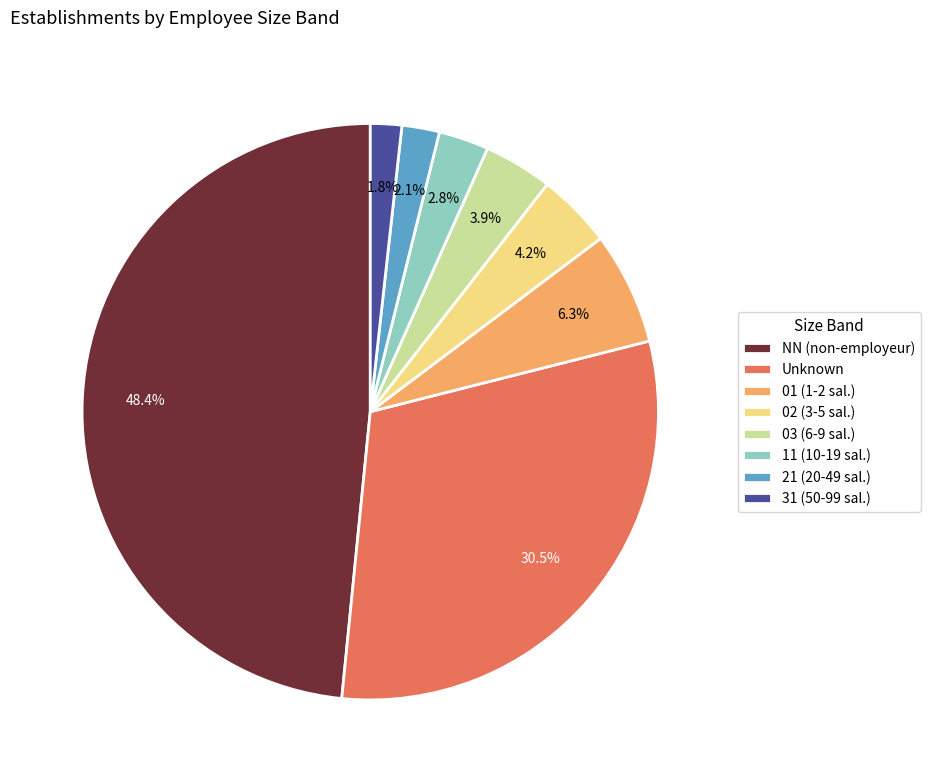

What is the total percentage of 02 (3-5 sal.) and Unknown?

34.7%